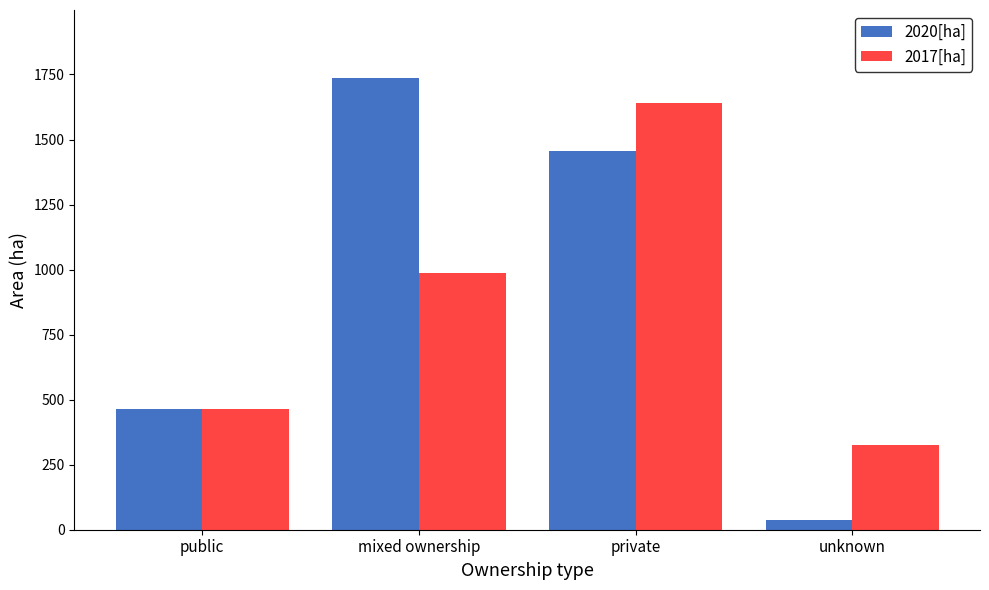

Which category has the highest value in the 2020[ha] series?

mixed ownership